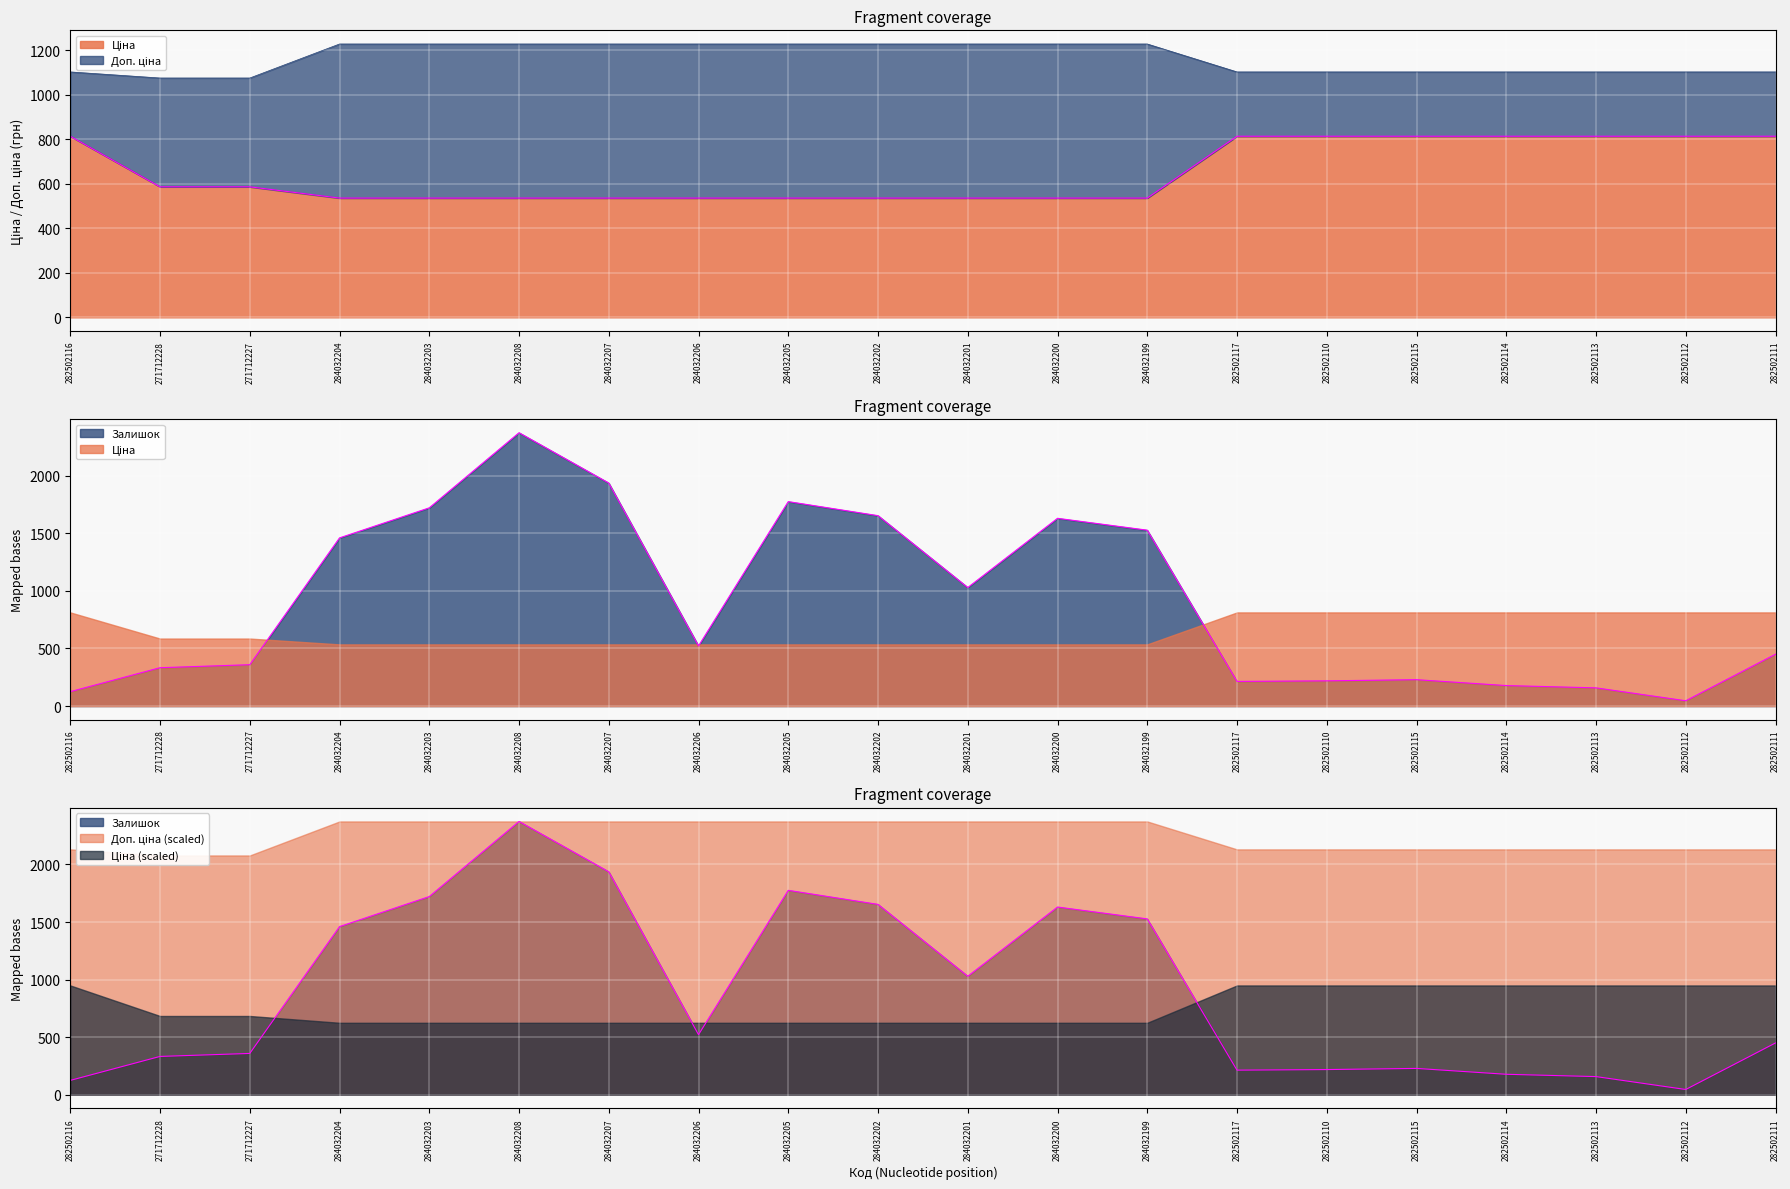

What is the value of the Залишок point at the 4th from the left?

1460.0